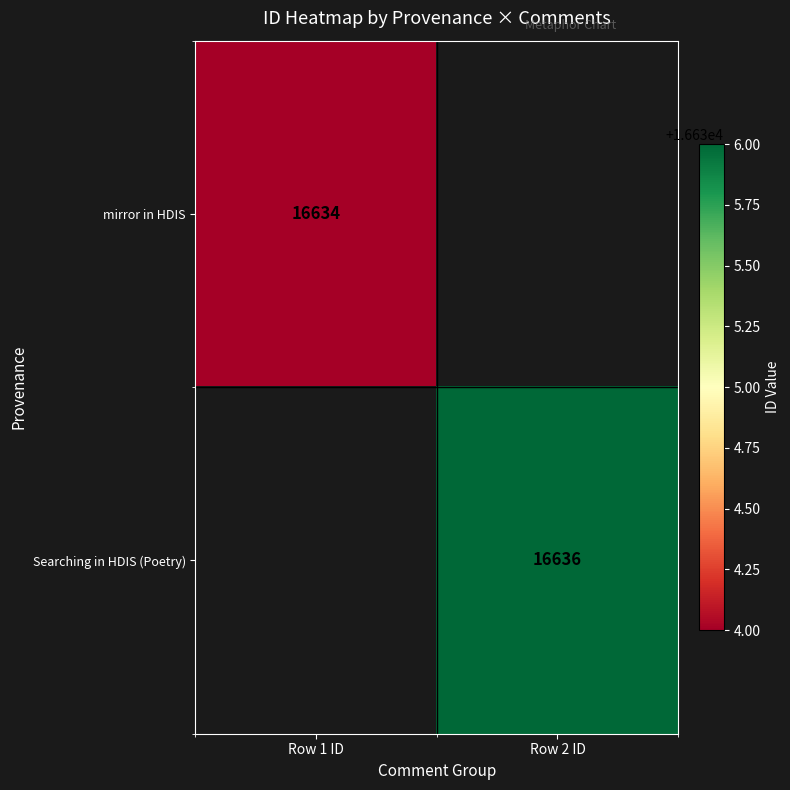

The Searching in HDIS (Poetry) series shows 16636 at Row 2 ID. True or false?

True